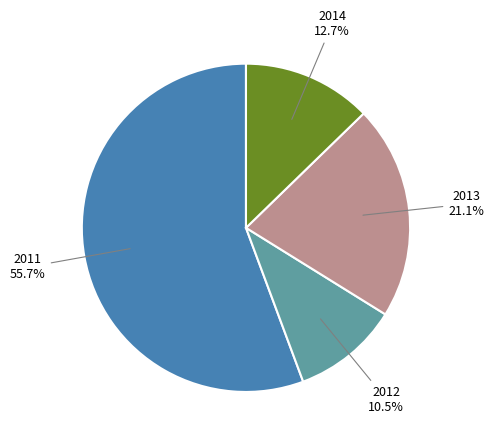

Does any single category account for the majority?

Yes